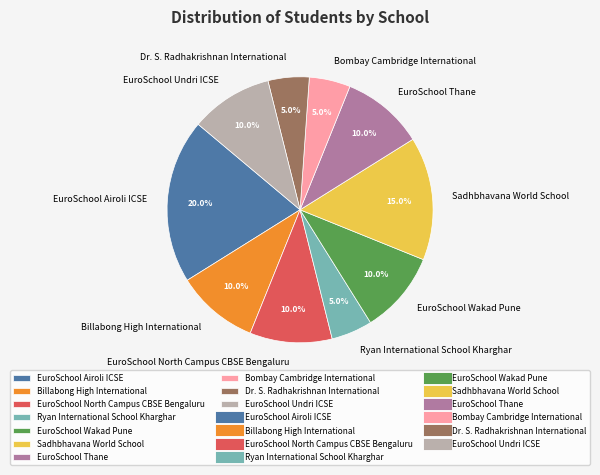

What is the largest slice in the pie chart?

EuroSchool Airoli ICSE